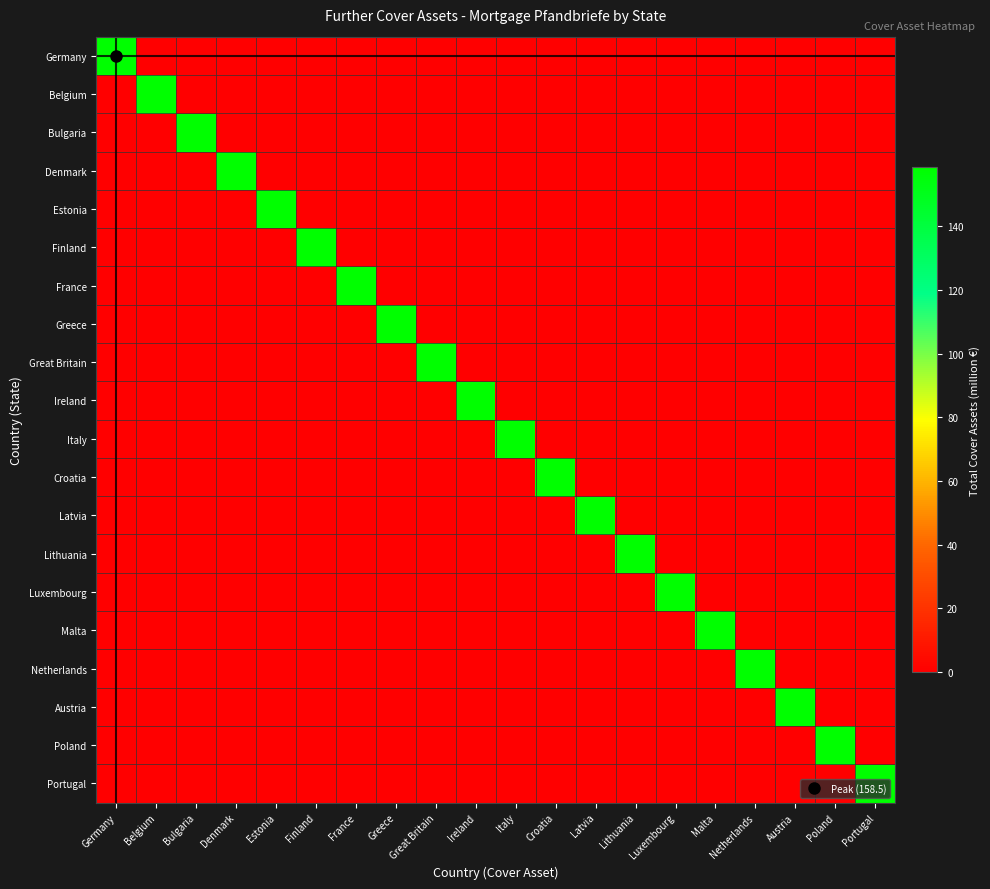

Which series has the largest range (max minus min)?

Germany